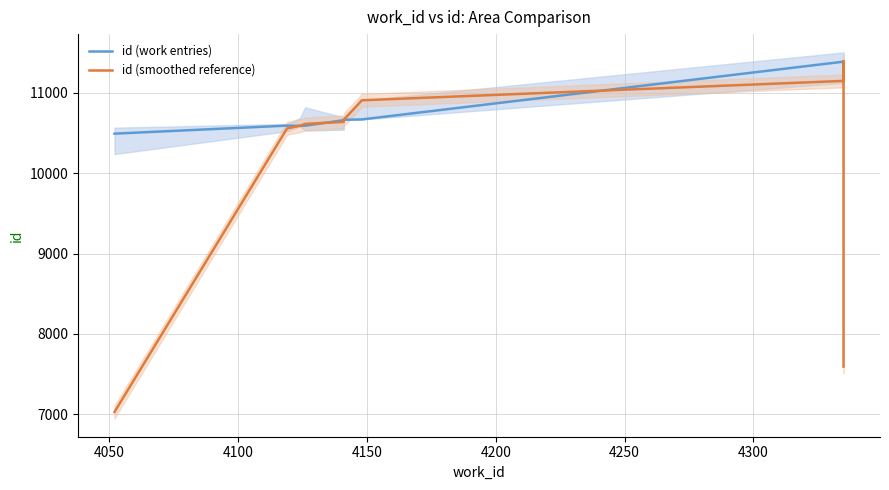

How many interior local peaks does the id (smoothed reference) series have?

1